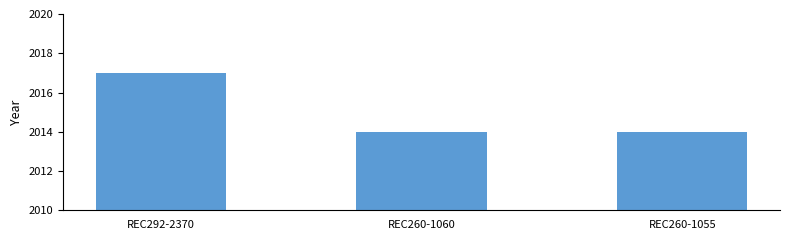

What is the label of the 2nd bar from the right?

REC260-1060